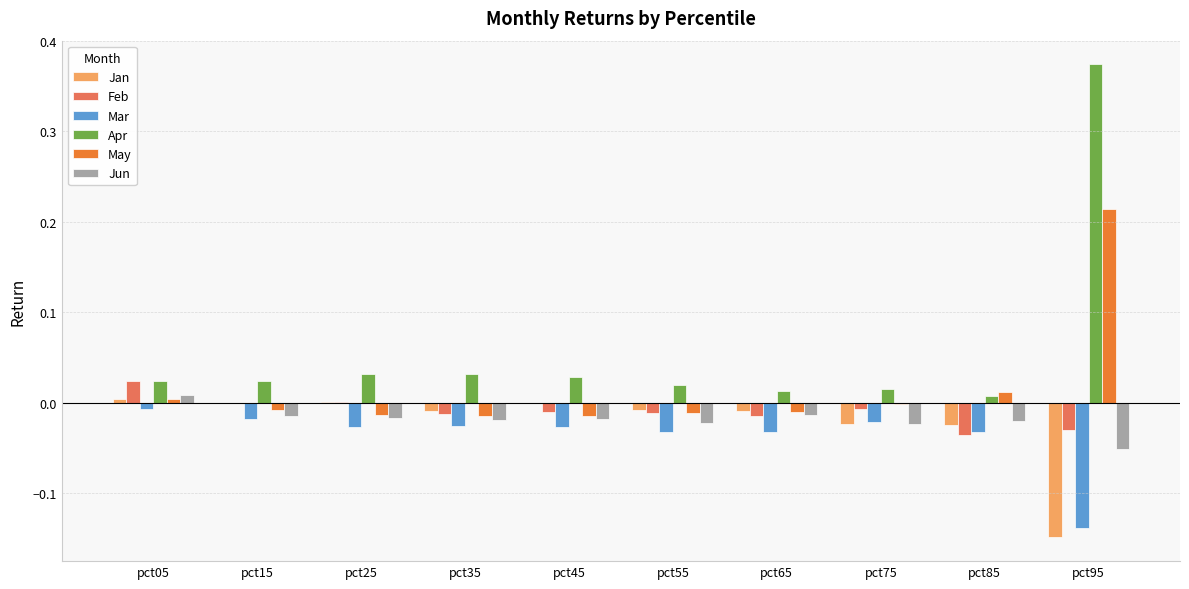

Is it true that May equals -0.0 at pct35?

True